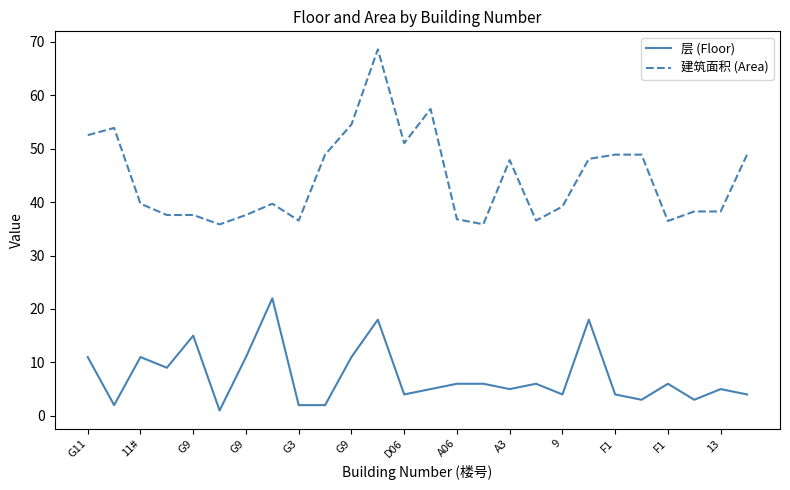

Rank the series by their average value, from lowest to highest.

层 (Floor), 建筑面积 (Area)